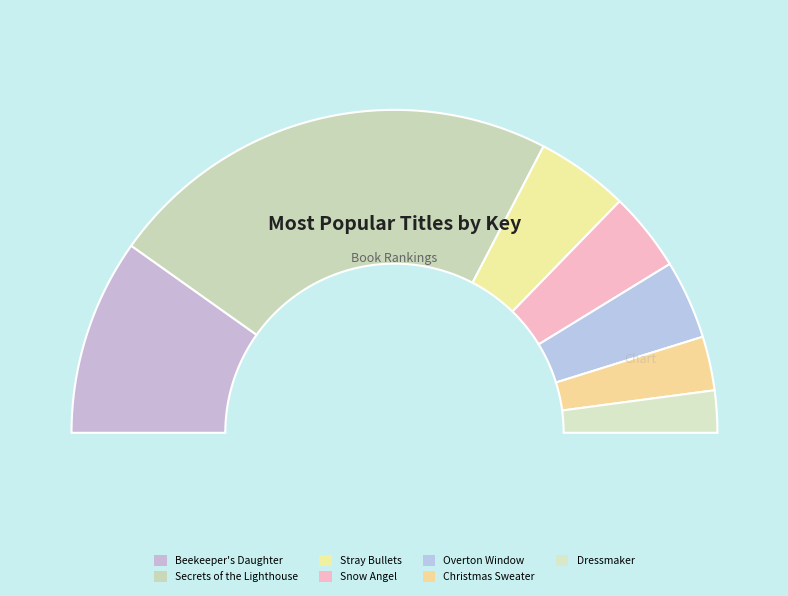

Combined, what portion of the pie is Overton Window and Secrets of the Lighthouse?

53.5%